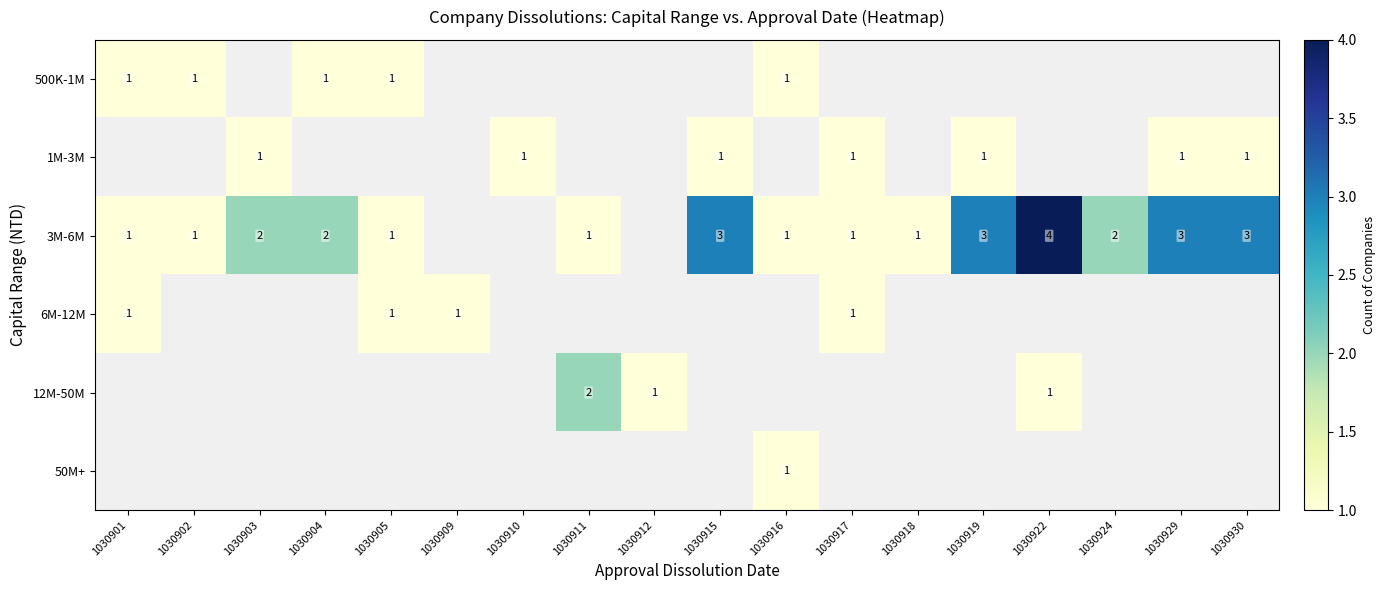

What is the sum of the 3M-6M values at 1030916 and 1030929?

4